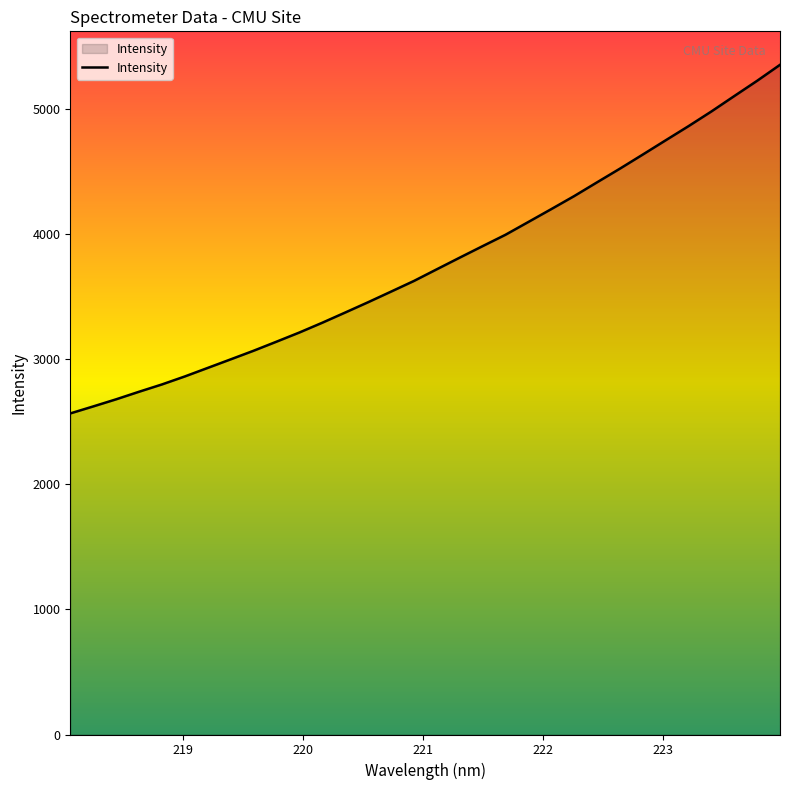

What is the greatest value displayed?

5353.0